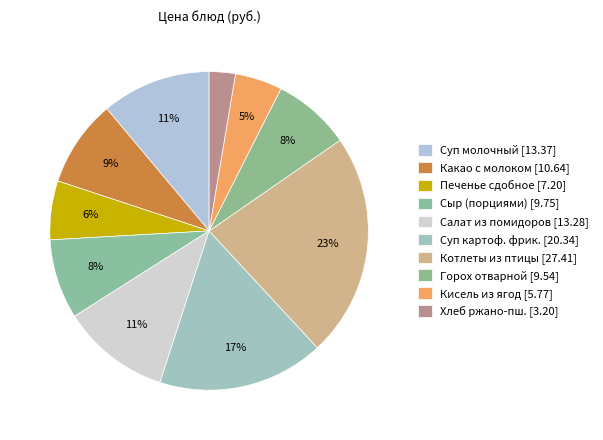

How many slices are in this pie chart?

10